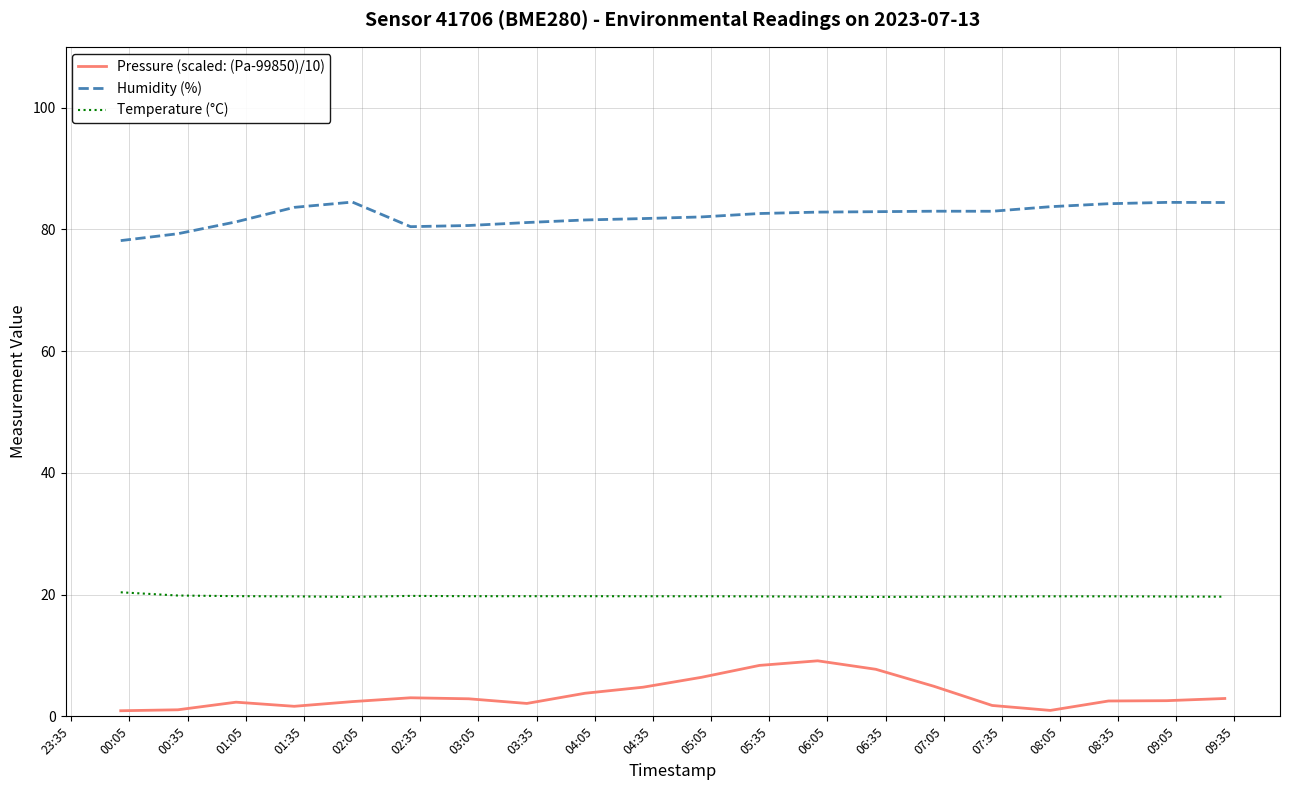

Rank the series by their maximum value, from highest to lowest.

Humidity (%), Temperature (°C), Pressure (scaled: (Pa-99850)/10)